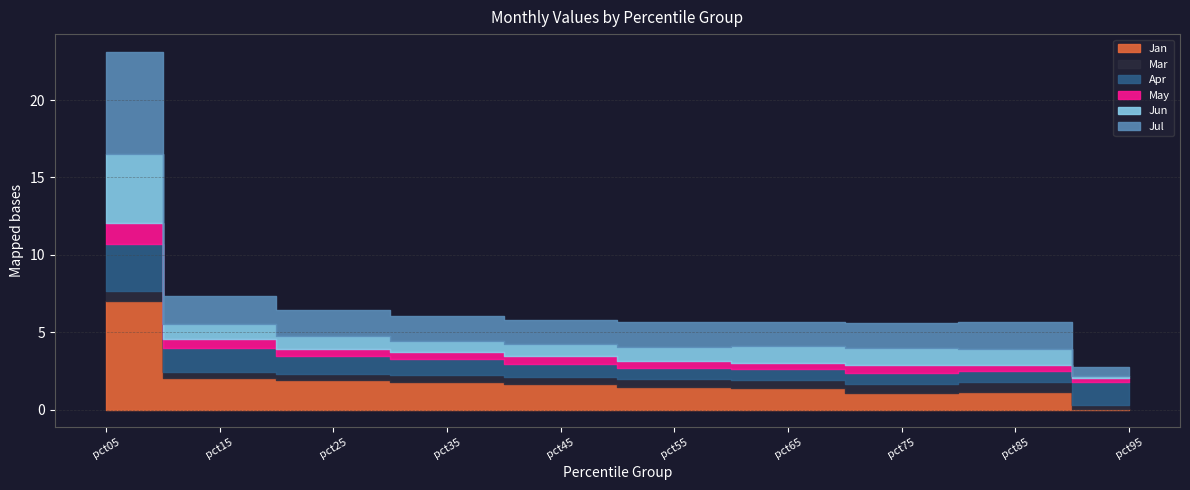

What is the value of the Jan point at the 9th from the left?

1.1